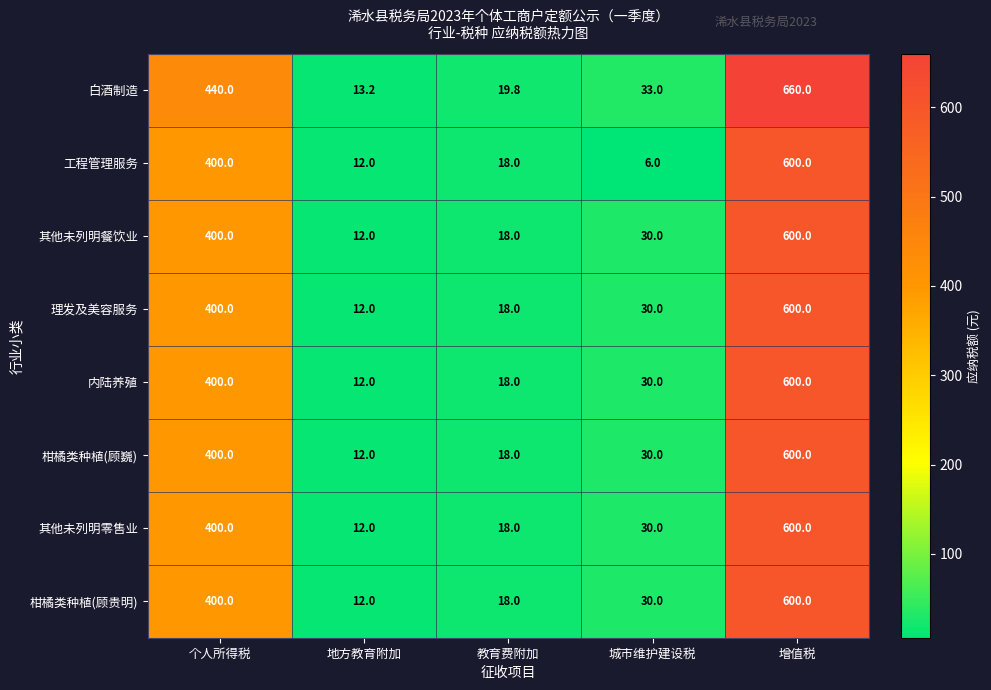

At which category is the sum across all series the highest?

增值税